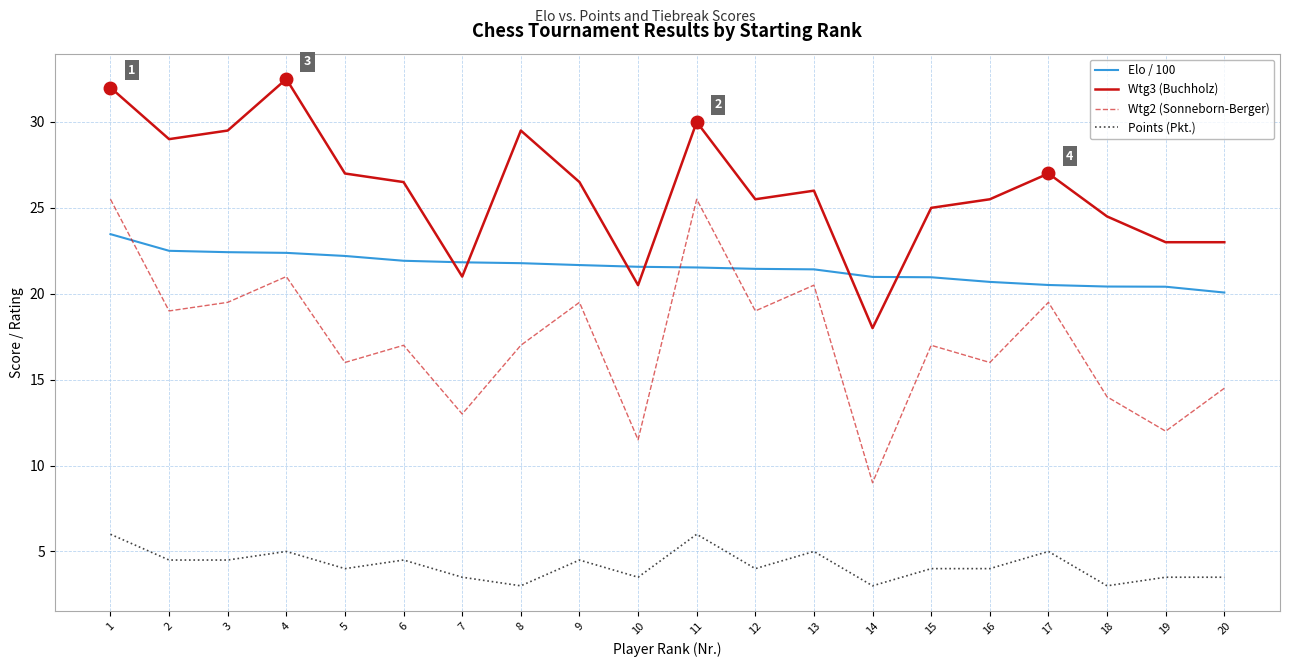

What is the difference between the Elo / 100 values at 8 and 6?

0.1